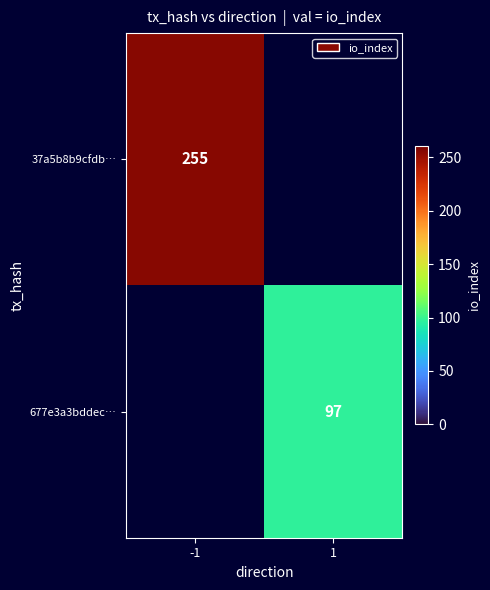

The 677e3a3bddec… series shows 27 at 1. True or false?

False